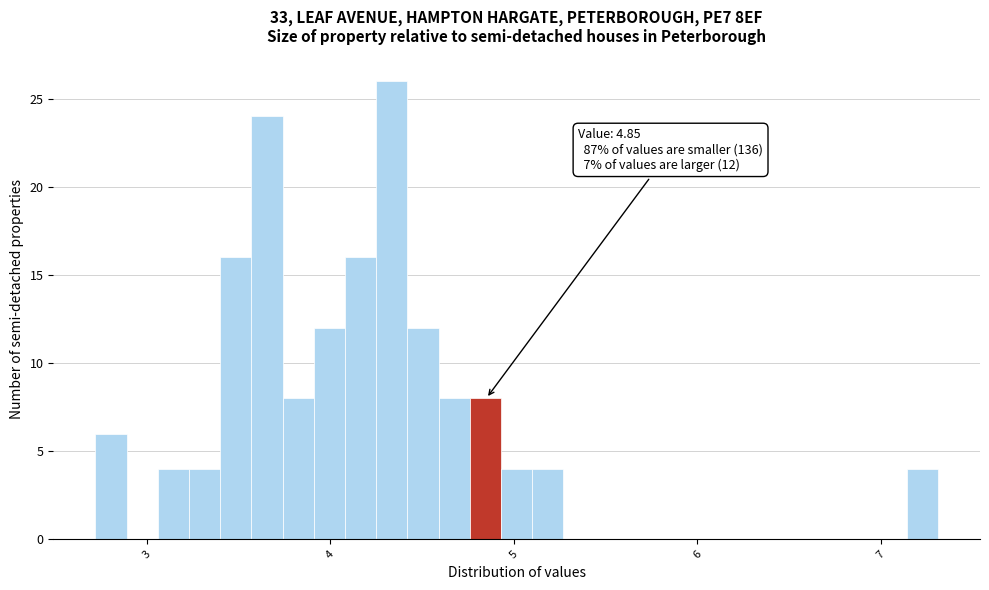

Read against the x-axis, roughly where is the centre of the tallest bar?

4.3